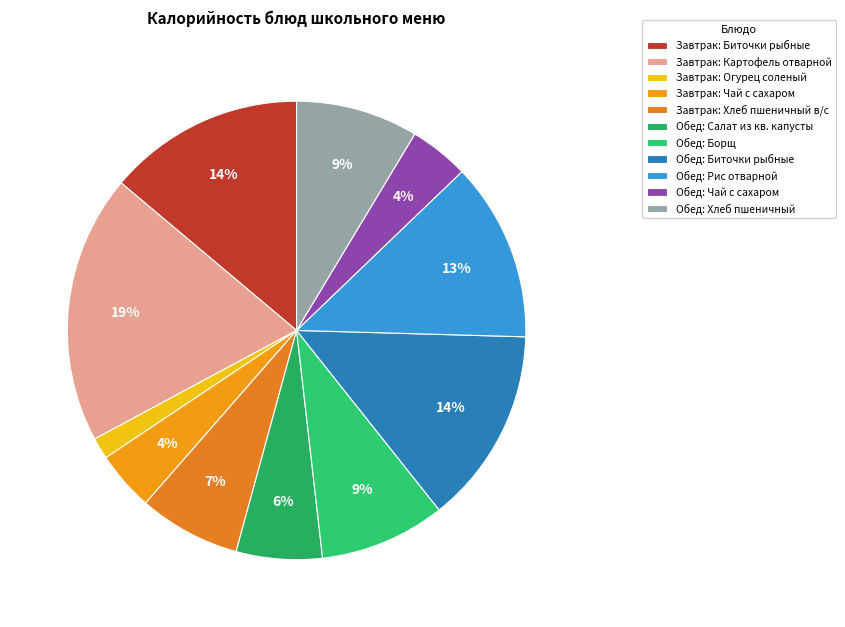

What is the smallest slice in the pie chart?

Завтрак: Огурец соленый